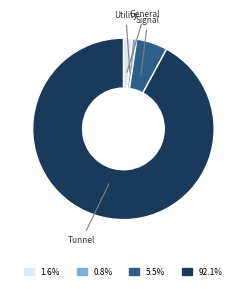

Is there any slice that represents more than half of the pie?

Yes